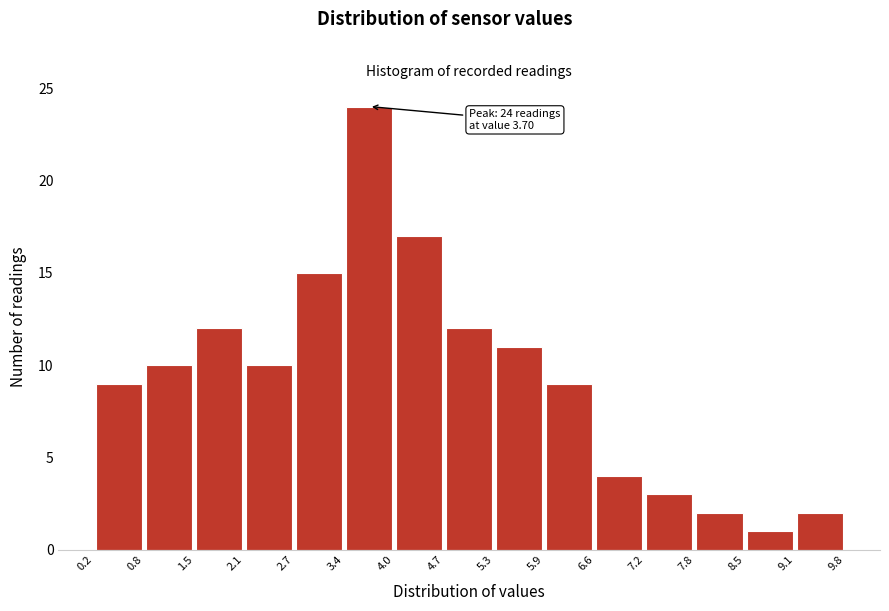

Which range on the x-axis has the tallest bar?

3.4 to 4.0